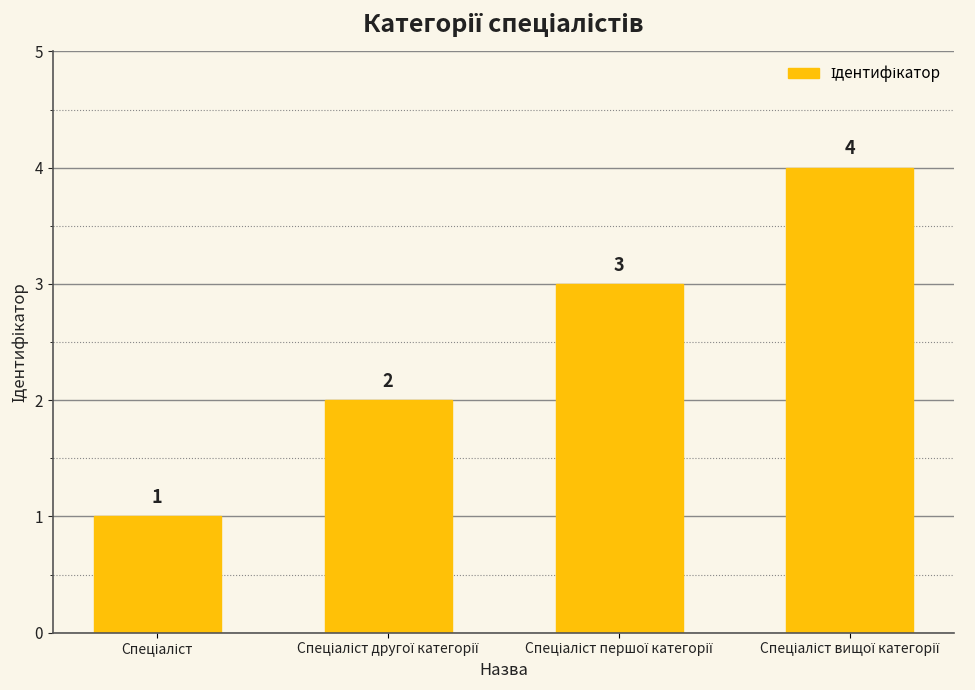

Count the values in the range 2 to 4.

3